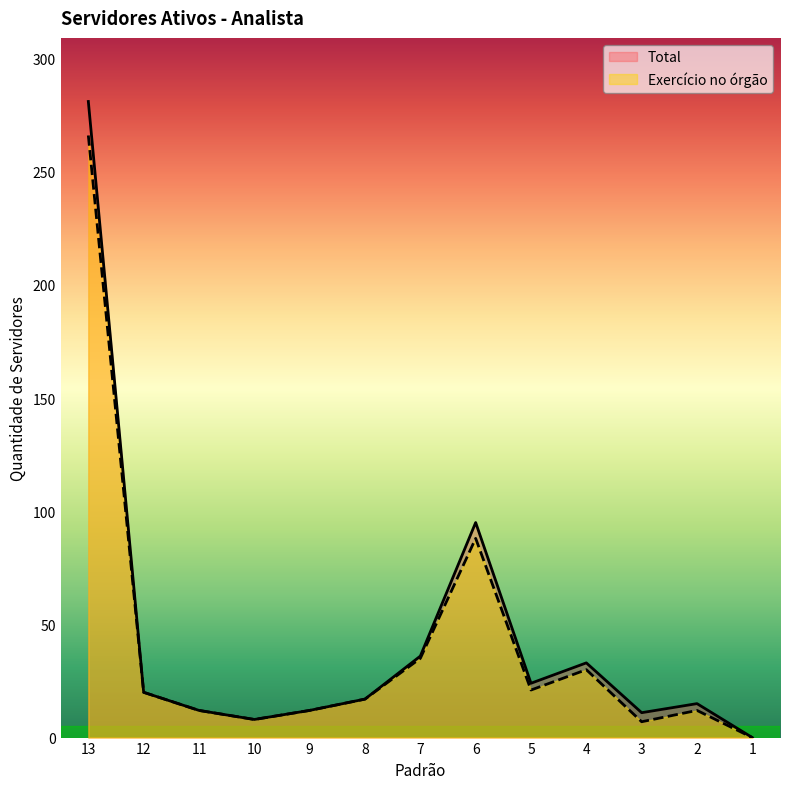

Which label corresponds to the largest value in the chart?

13